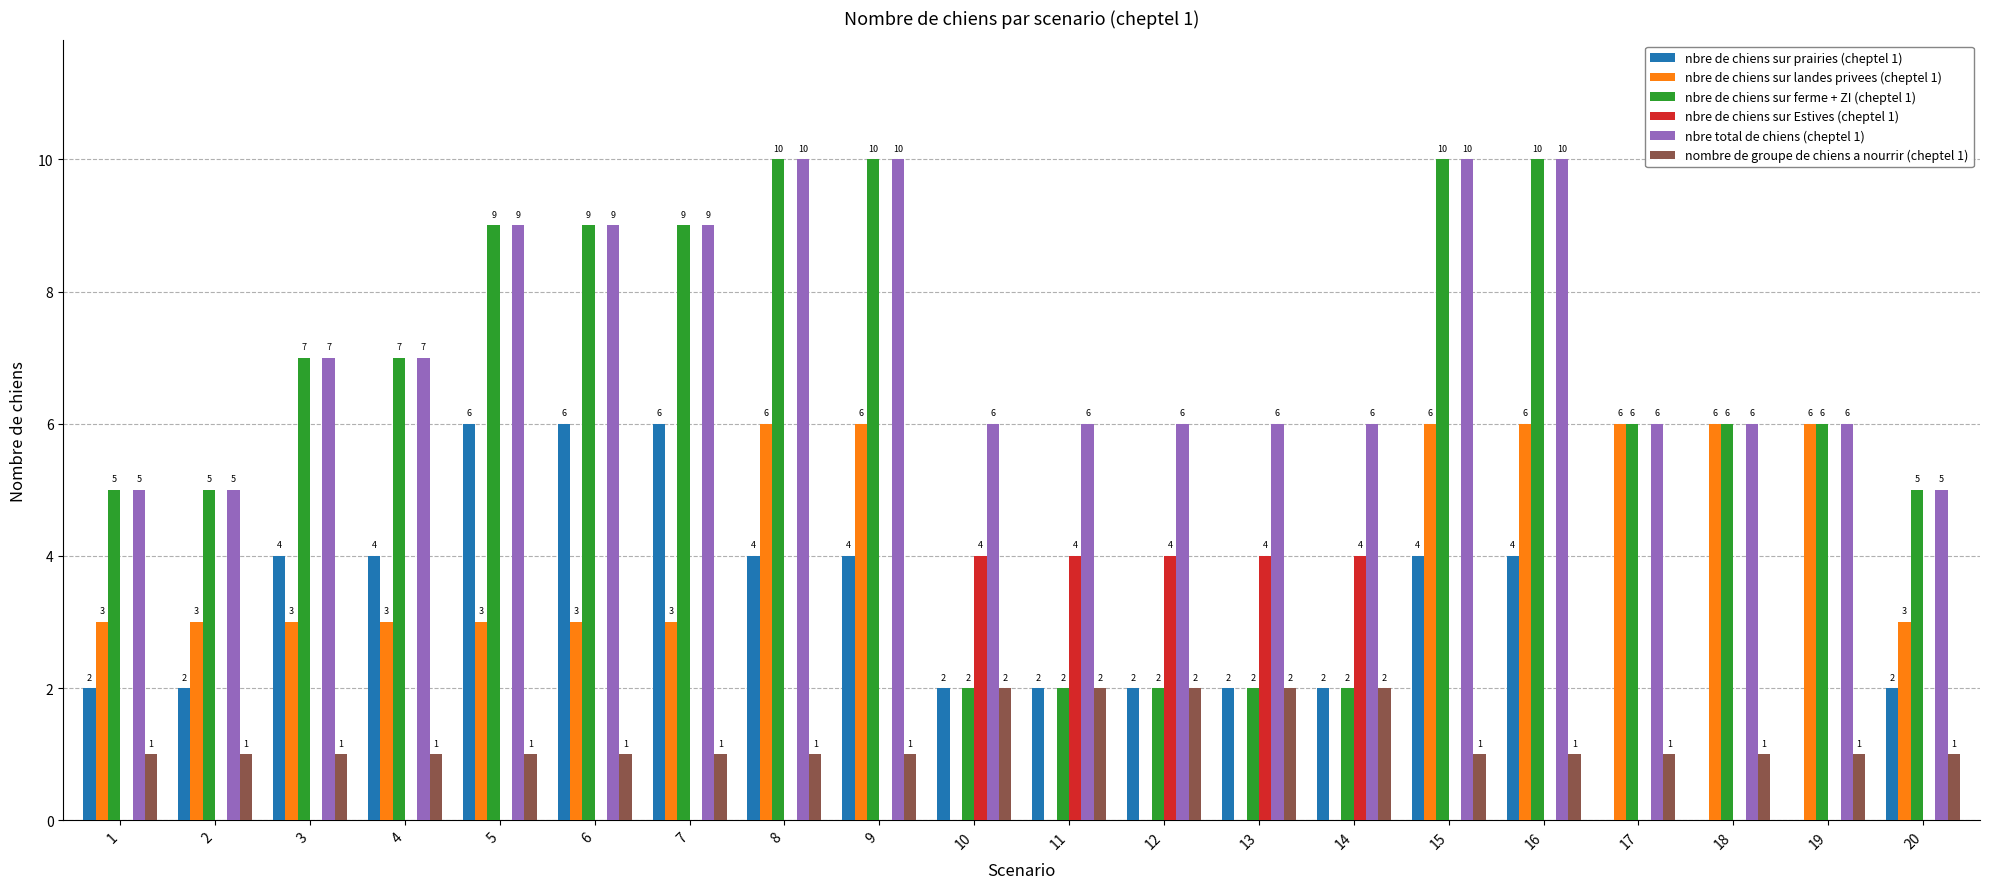

How many groups of bars are there?

20